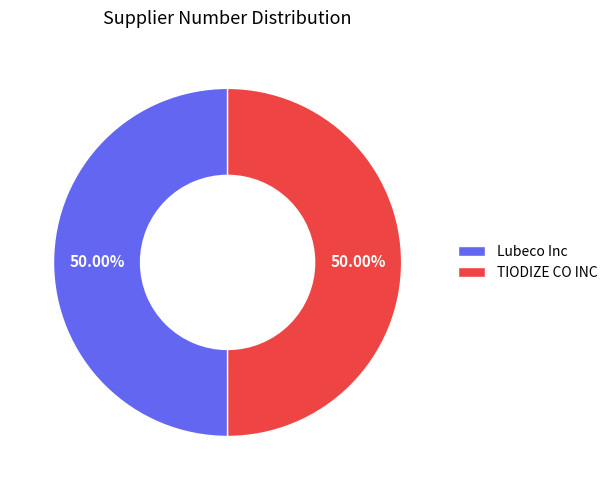

Approximately how many times larger is the value at TIODIZE CO INC compared to Lubeco Inc?

1.0